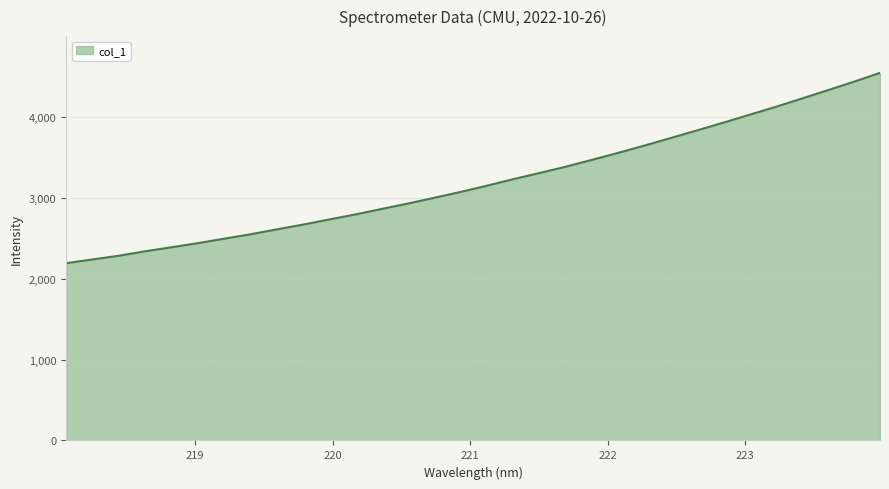

What is the smallest value displayed?

2190.1